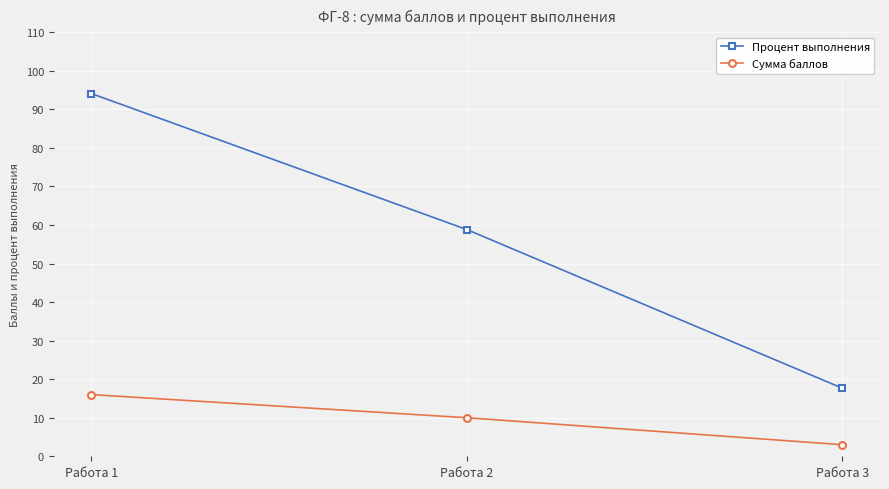

What is the difference between the highest and lowest values at Работа 1?

78.1